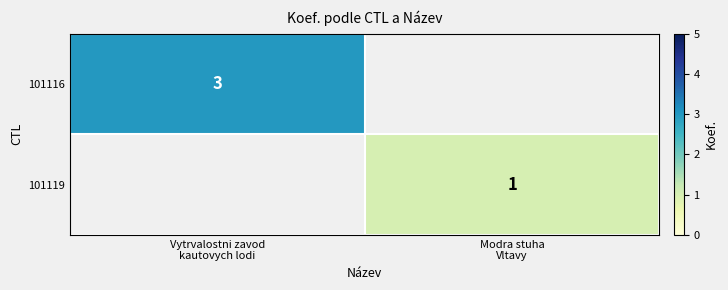

List the series in order of their overall mean, highest first.

101116, 101119